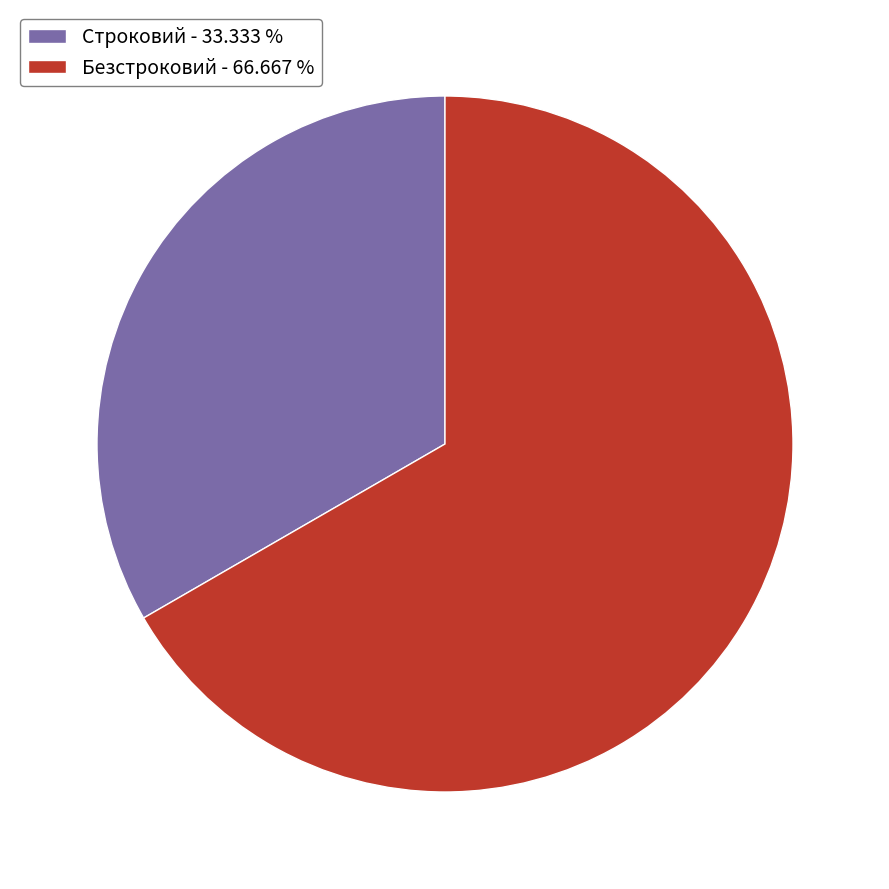

Rank the categories by value from lowest to highest.

Строковий, Безстроковий